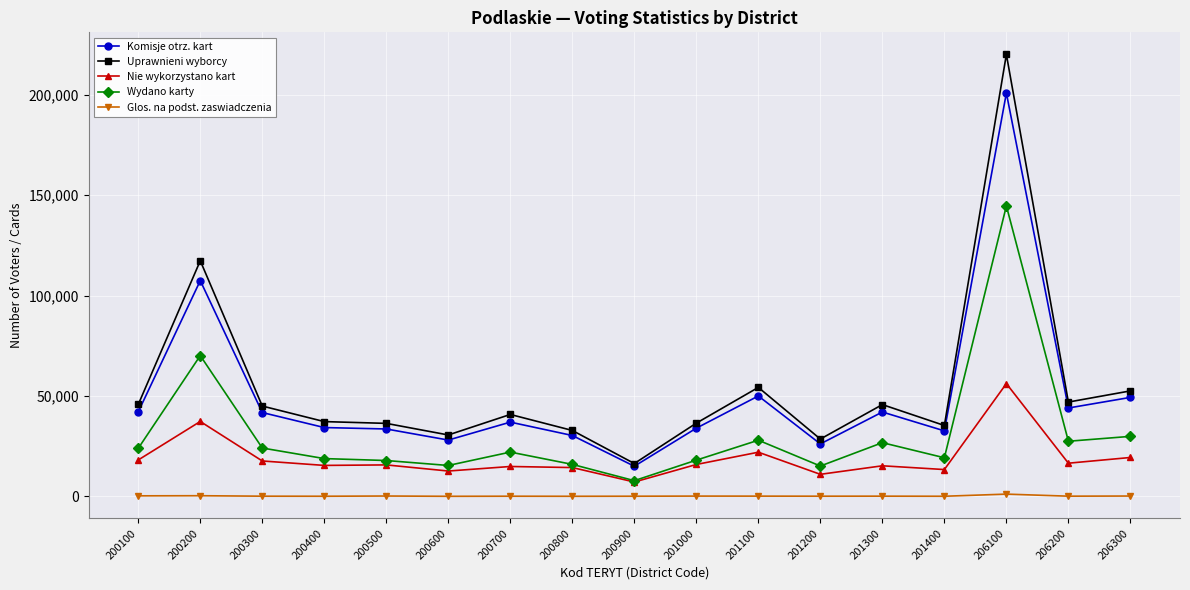

True or false: Komisje otrz. kart has more than 1 interior local peaks.

True